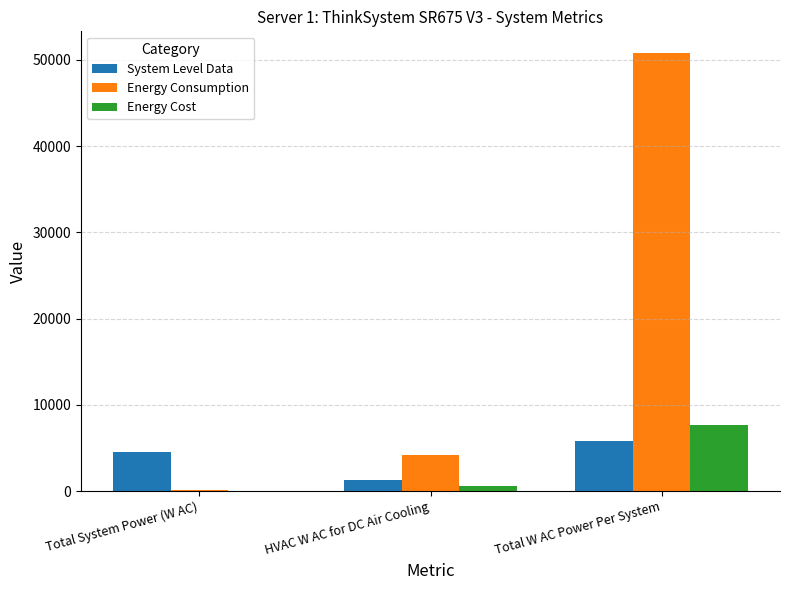

Reading left to right, extract all data points from this chart.

System Level Data: Total System Power (W AC)=4483.7	HVAC W AC for DC Air Cooling=1313.7	Total W AC Power Per System=5797.4
Energy Consumption: Total System Power (W AC)=139.1	HVAC W AC for DC Air Cooling=4174.1	Total W AC Power Per System=50785.4
Energy Cost: Total System Power (W AC)=20.9	HVAC W AC for DC Air Cooling=626.1	Total W AC Power Per System=7617.8